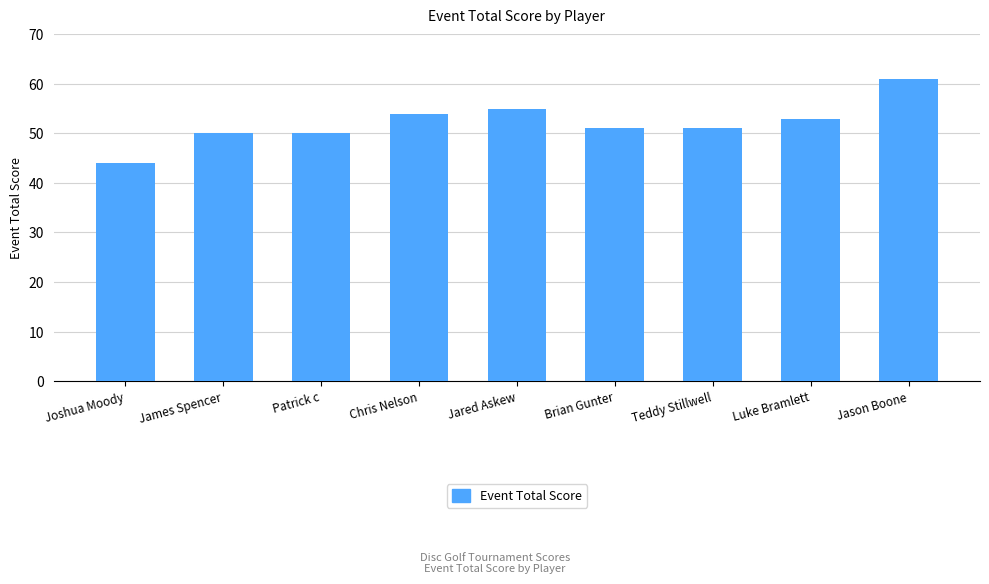

What position from the left is Patrick c?

3